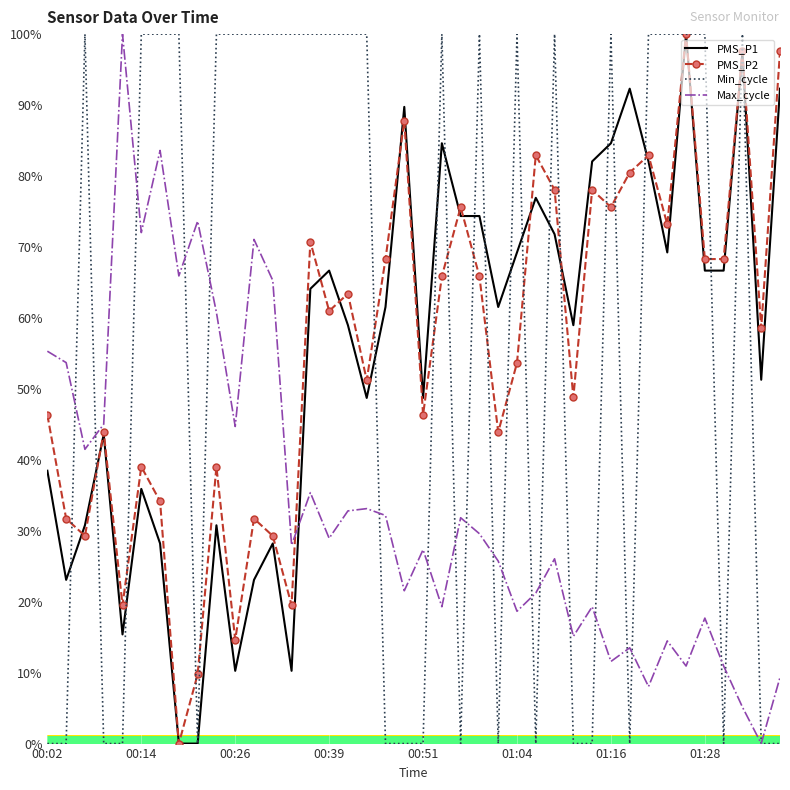

What are all the series names shown in the legend?

PMS_P1, PMS_P2, Min_cycle, Max_cycle